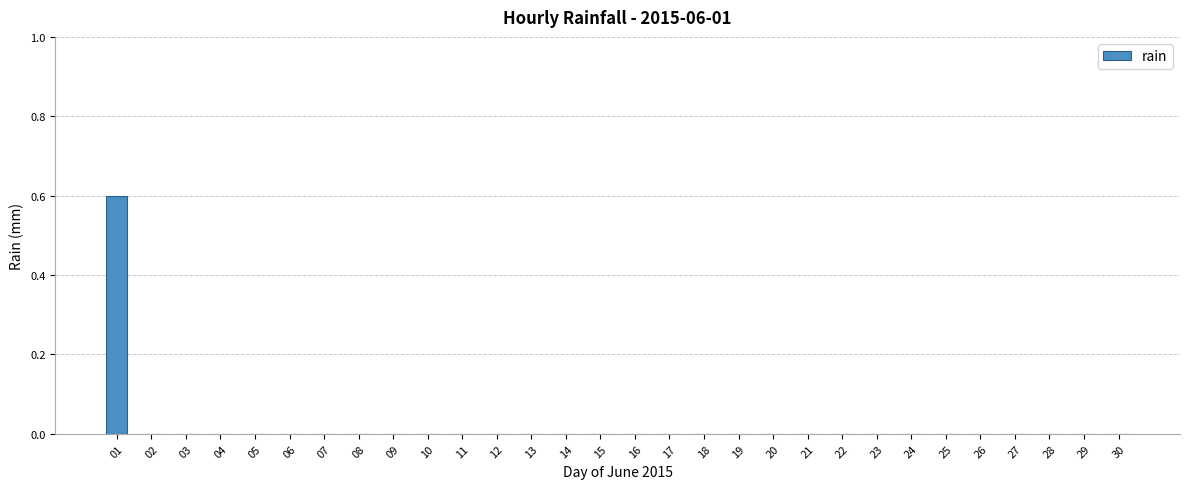

The value at 10 is -0.3. True or false?

False